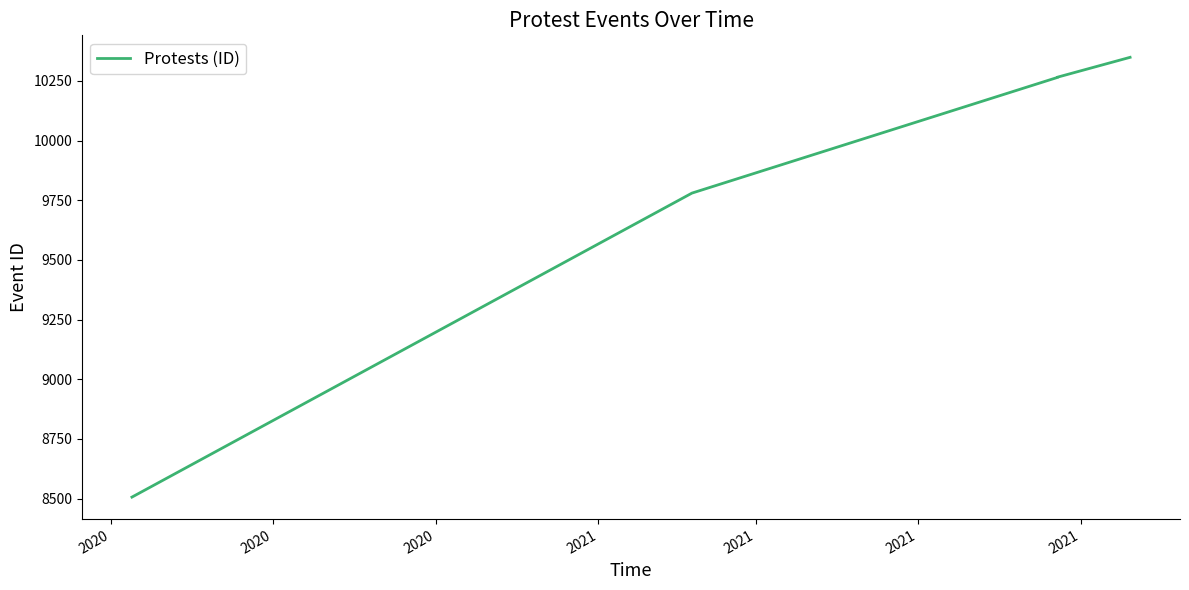

Approximately how many times larger is the value at 2020 compared to 2020?

1.1